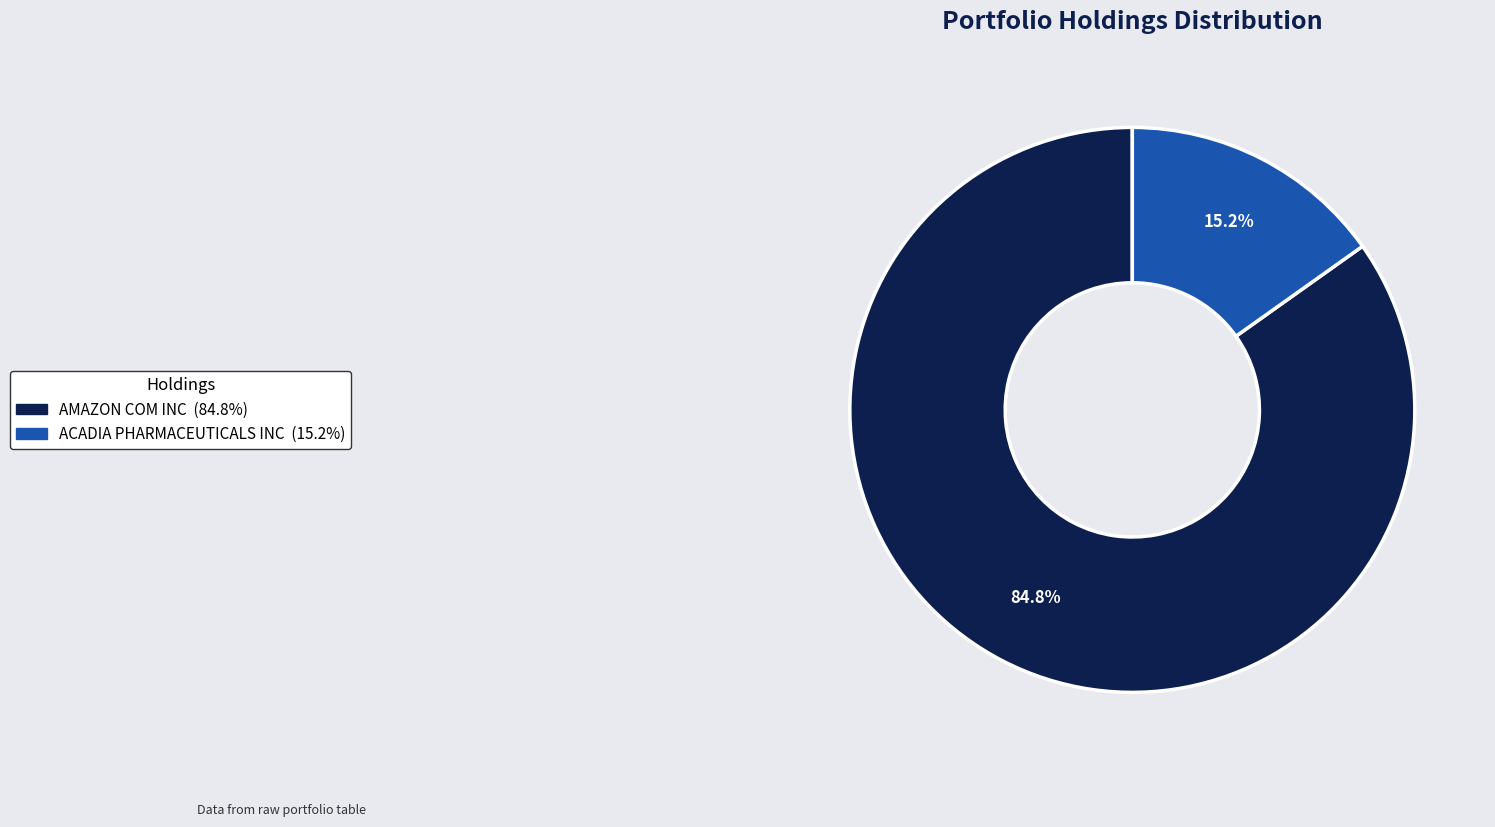

To the nearest percent, what is the average slice percentage?

50%